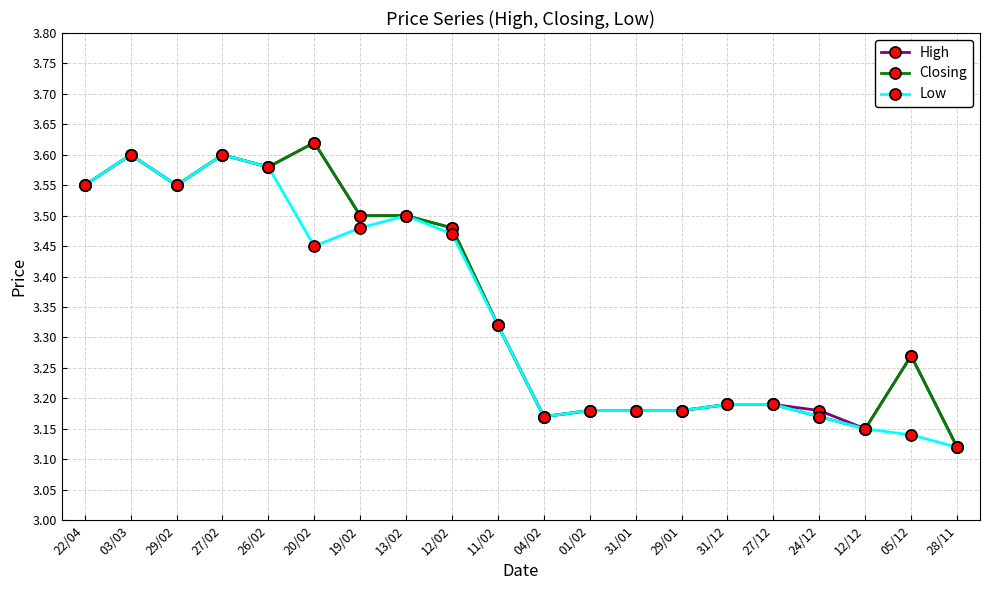

Which category has the highest value across all series?

20/02